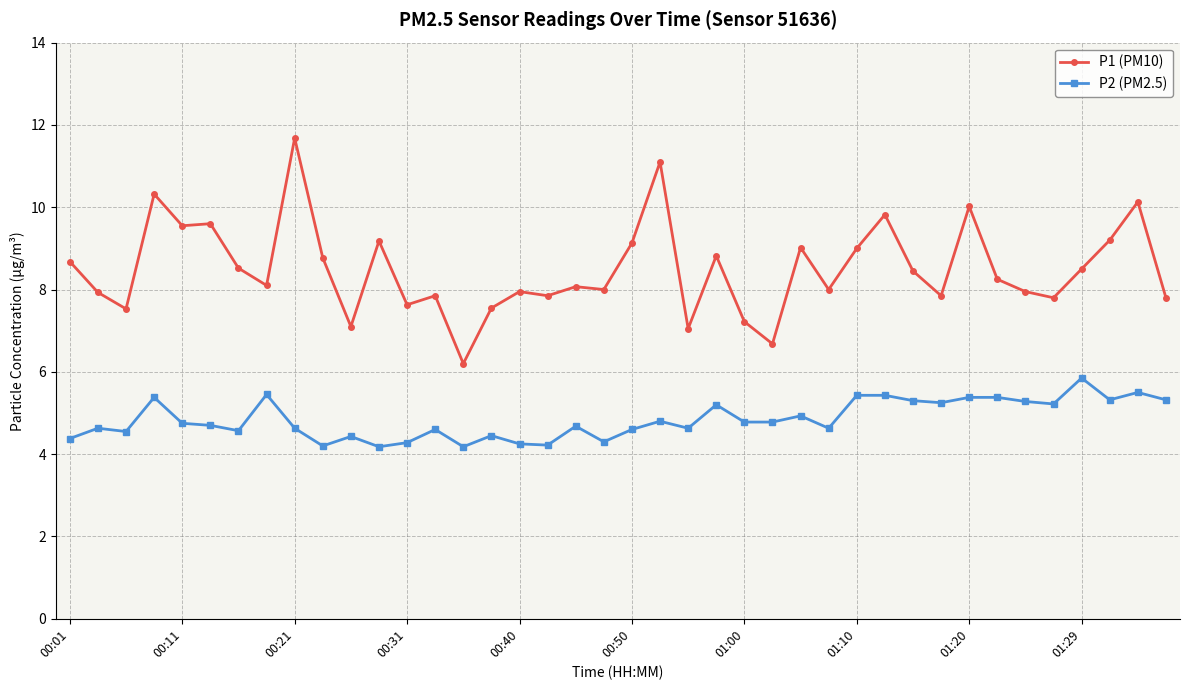

True or false: P1 (PM10) has more than 1 points higher than both neighbors.

True